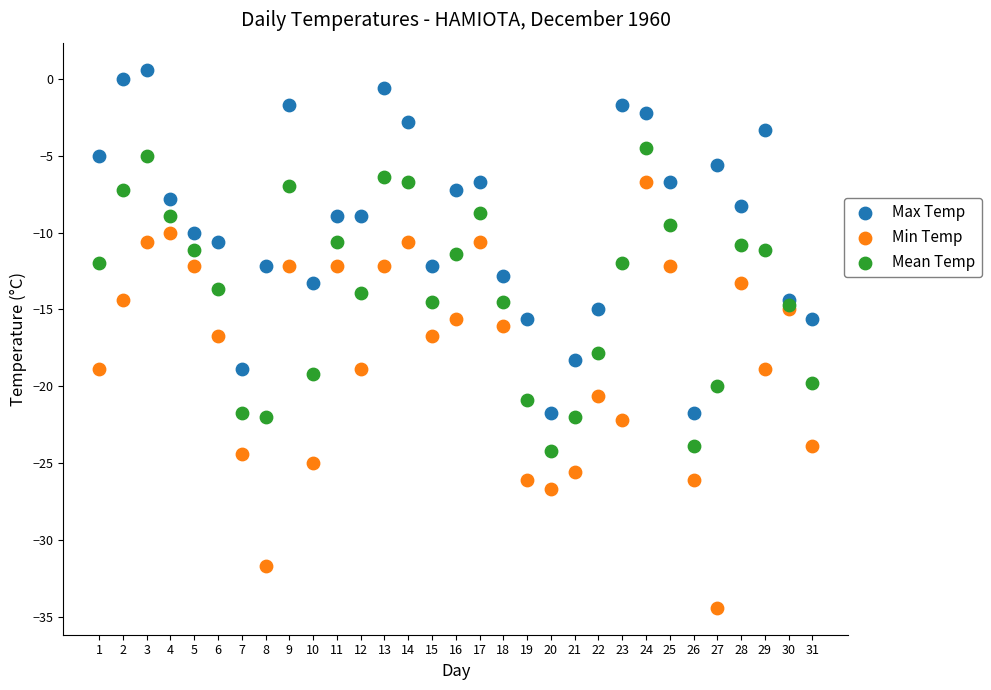

What are all the series names shown in the legend?

Max Temp, Min Temp, Mean Temp